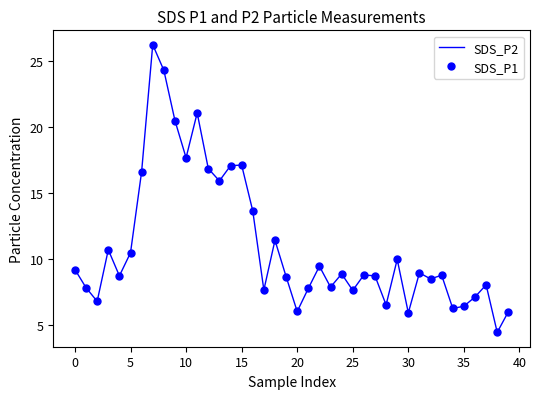

Which series has the widest spread of values?

SDS_P2